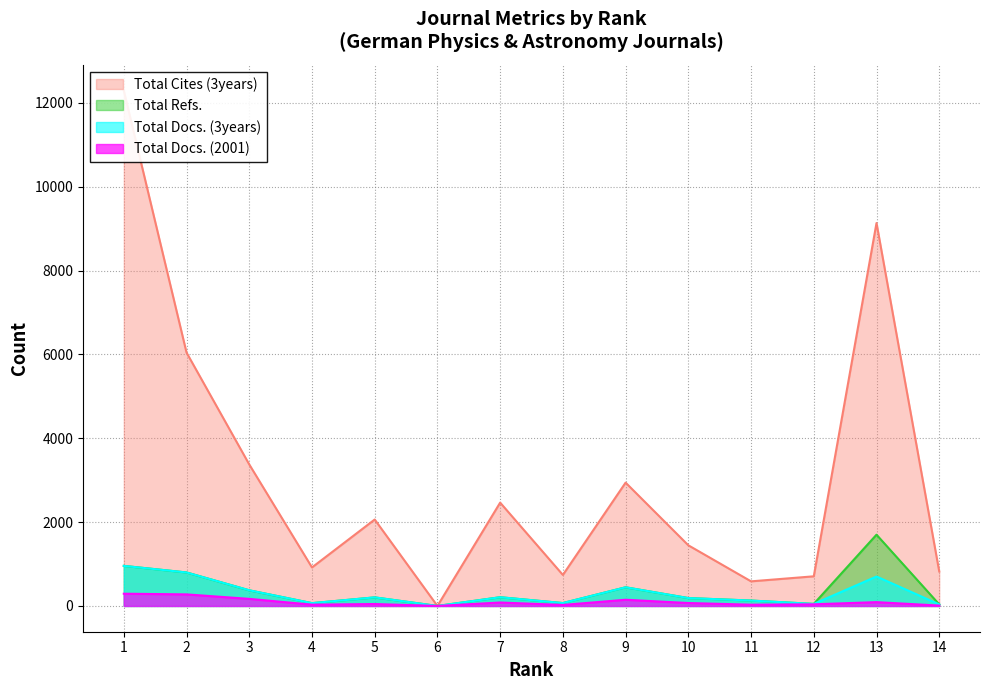

What are all the series names shown in the legend?

Total Docs. (3years), Total Cites (3years), Total Refs., Total Docs. (2001)